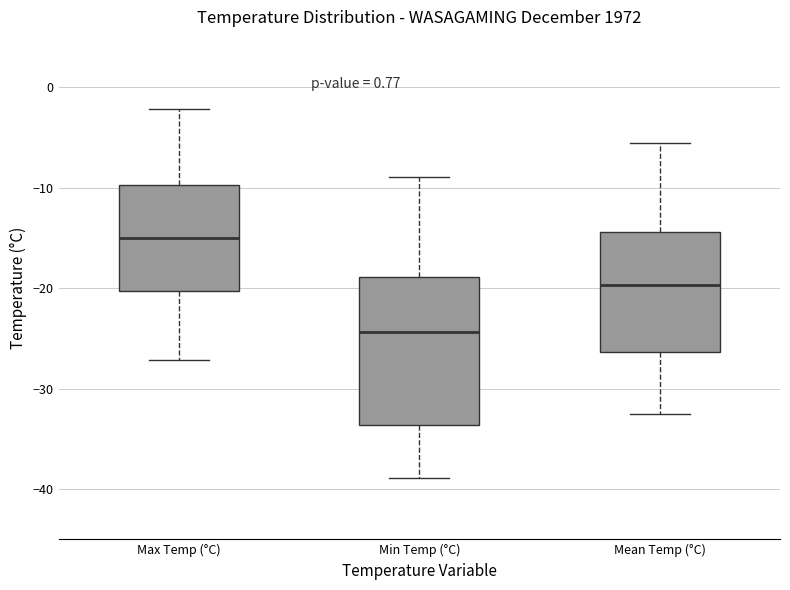

Reading left to right, read every box against the y-axis: the position of its median line, the range the box covers, and the ends of its whiskers. The values are not printed on the chart, so give them approximately, as read against the axis.

Max Temp (°C): median -15, box -20 to -10, whiskers -27 to -2
Min Temp (°C): median -24, box -34 to -19, whiskers -39 to -9
Mean Temp (°C): median -20, box -26 to -14, whiskers -32 to -6